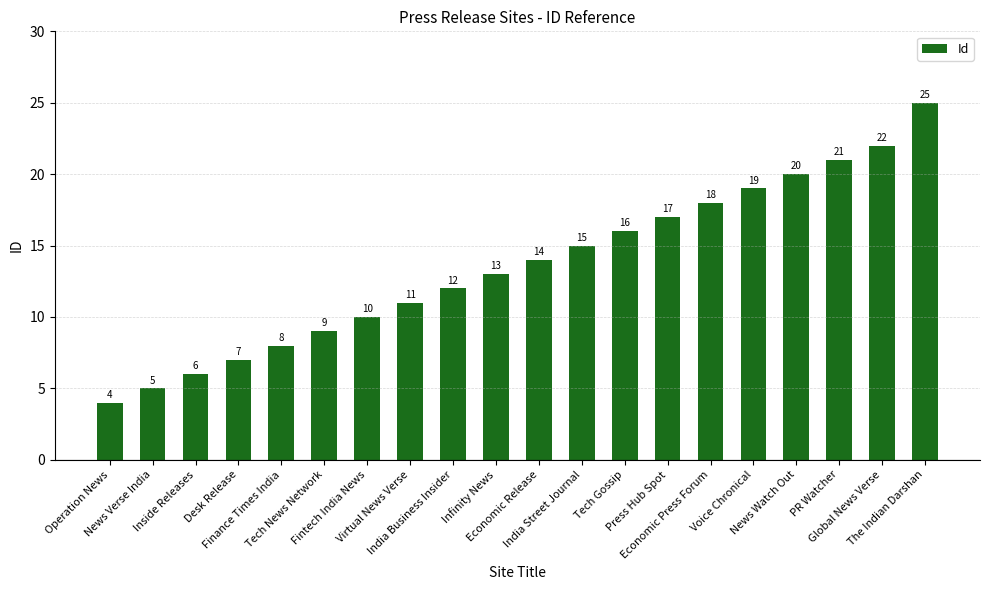

Rank the categories by value from lowest to highest.

Operation News, News Verse India, Inside Releases, Desk Release, Finance Times India, Tech News Network, Fintech India News, Virtual News Verse, India Business Insider, Infinity News, Economic Release, India Street Journal, Tech Gossip, Press Hub Spot, Economic Press Forum, Voice Chronical, News Watch Out, PR Watcher, Global News Verse, The Indian Darshan